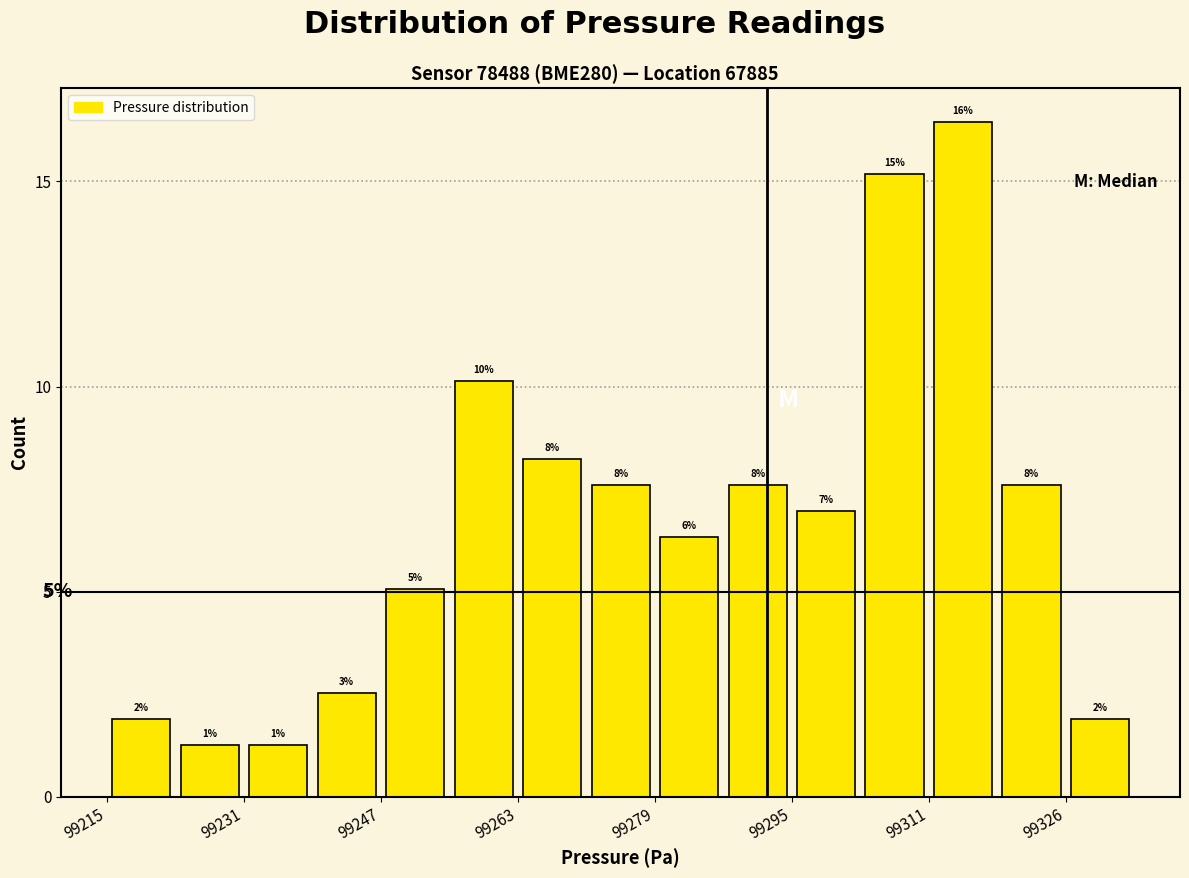

Around what value on the x-axis is the tallest bar? Give the approximate position of its centre, as read against the axis.

99314